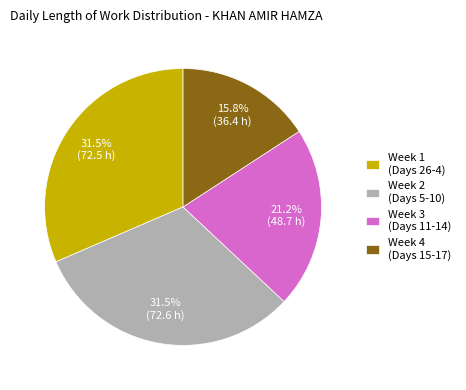

What is the smallest slice in the pie chart?

Week 4 (Days 15-17)